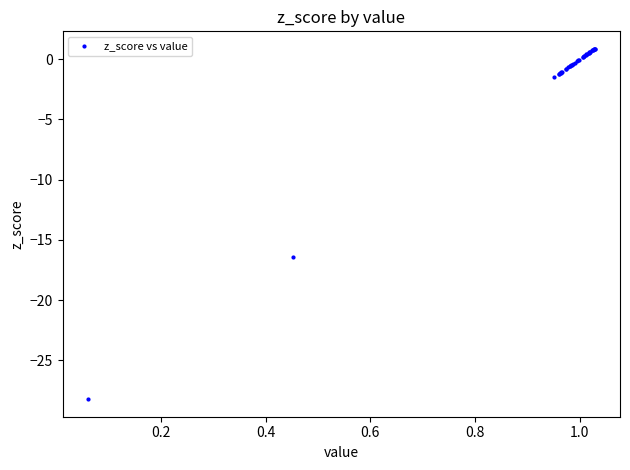

What Y value in the scatter plot is closest to -13?

-16.5